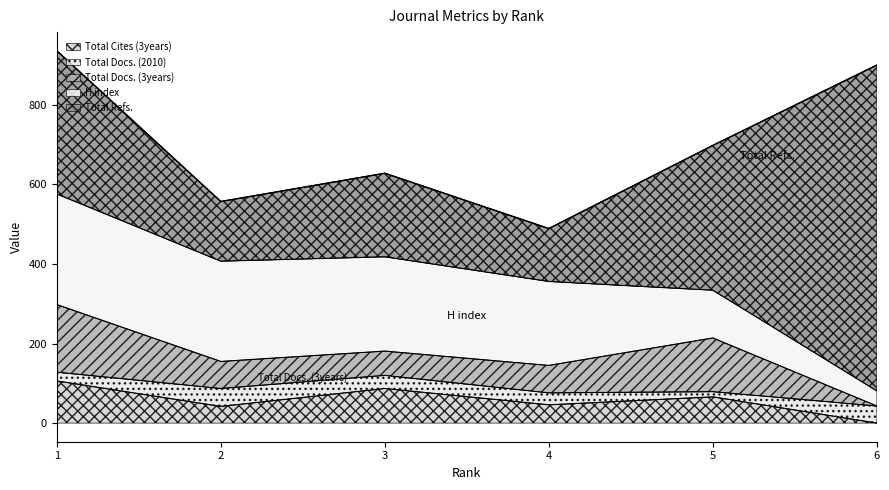

True or false: Total Docs. (3years) and Total Refs. intersect in this chart.

False